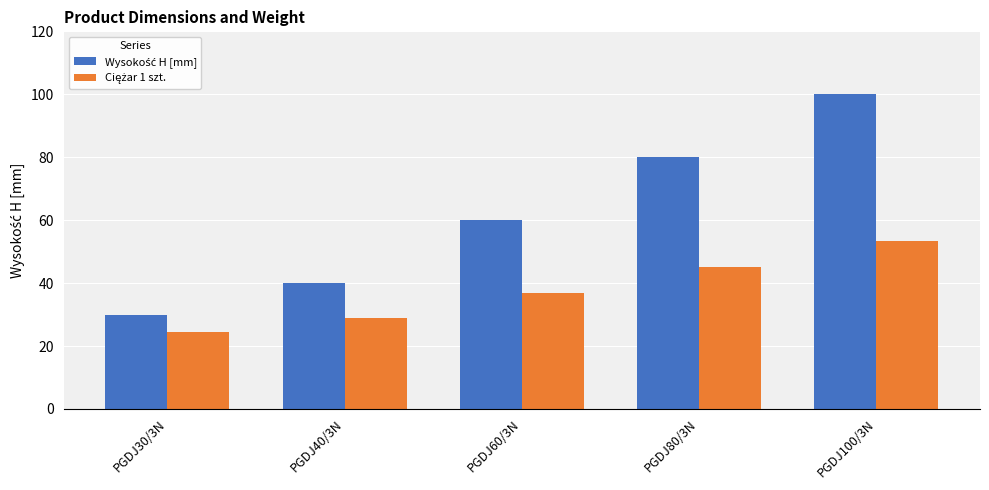

What is the spread (max minus min) of values at PGDJ60/3N?

23.0